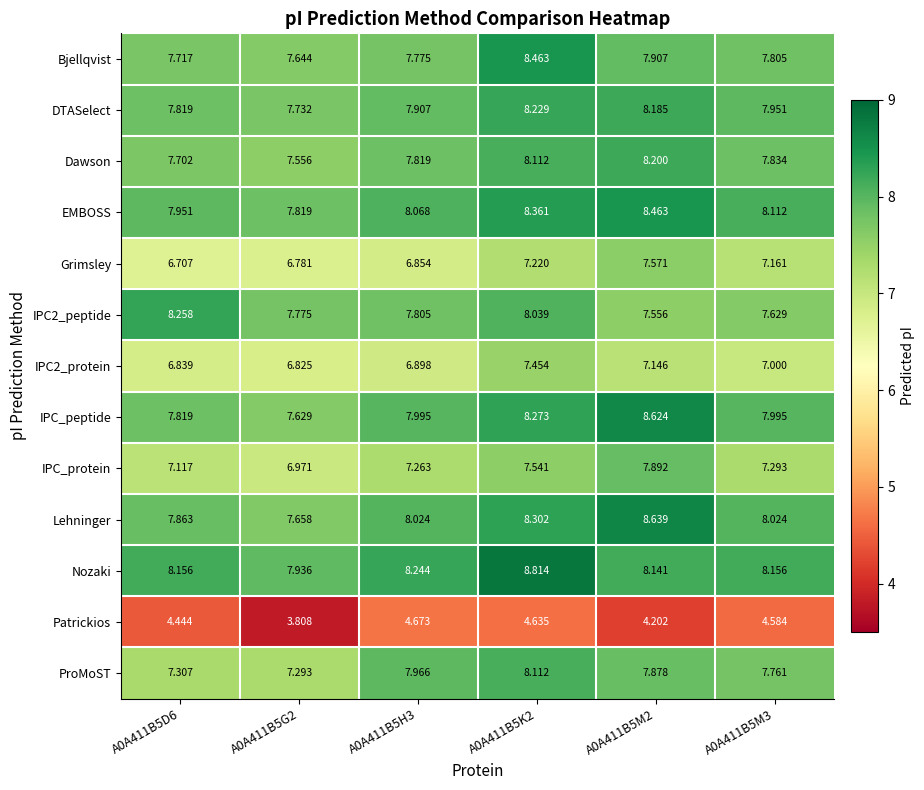

Between A0A411B5D6 and A0A411B5G2, which series saw the biggest shift?

Patrickios